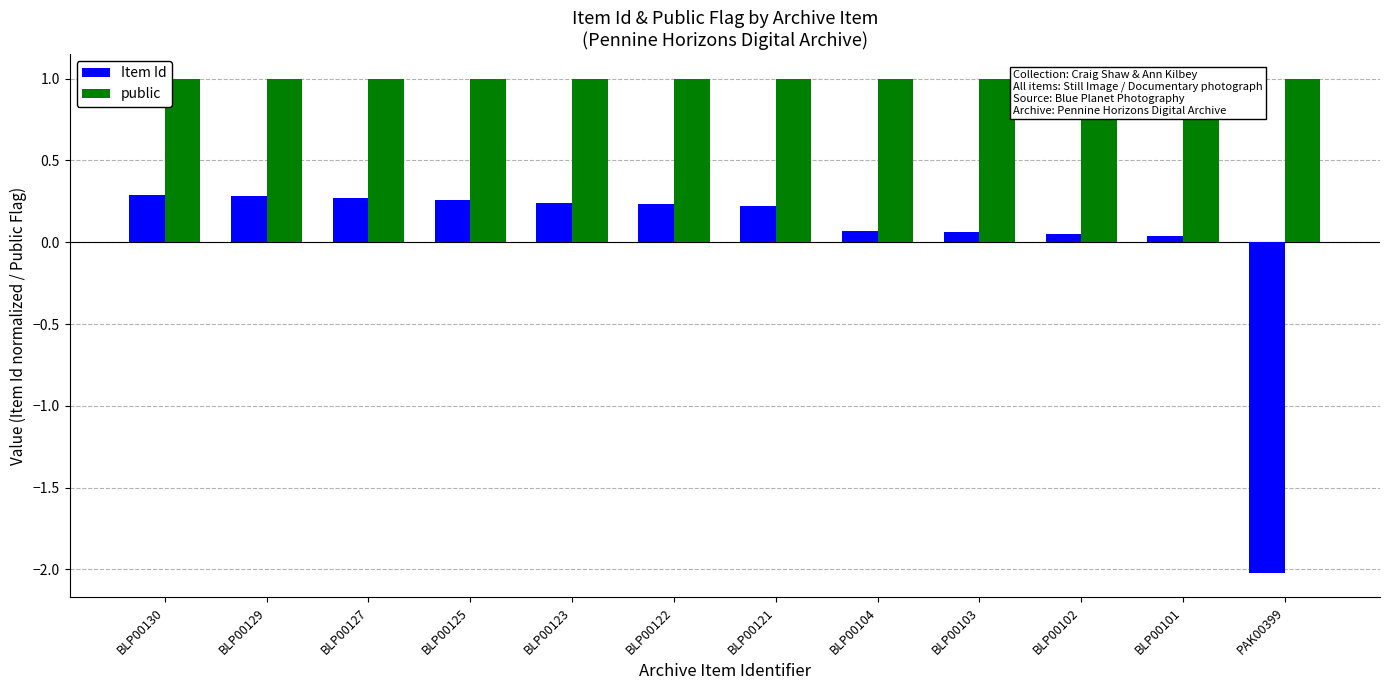

What is the label of the 10th bar from the left?

BLP00102